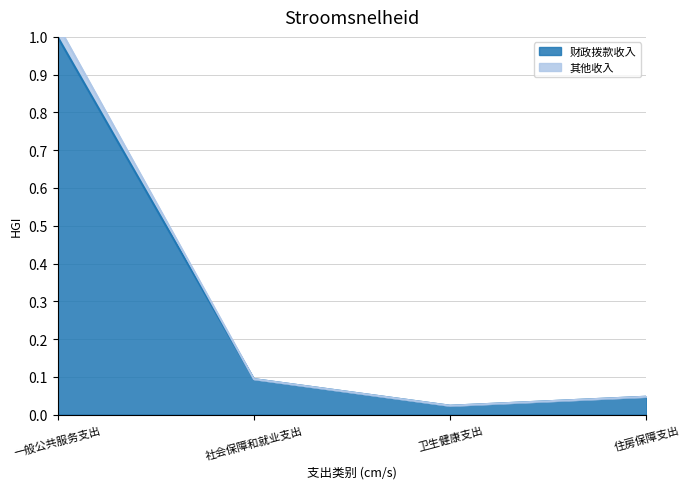

What is the difference between the maximum and minimum values in the 财政拨款收入 series?

1.0